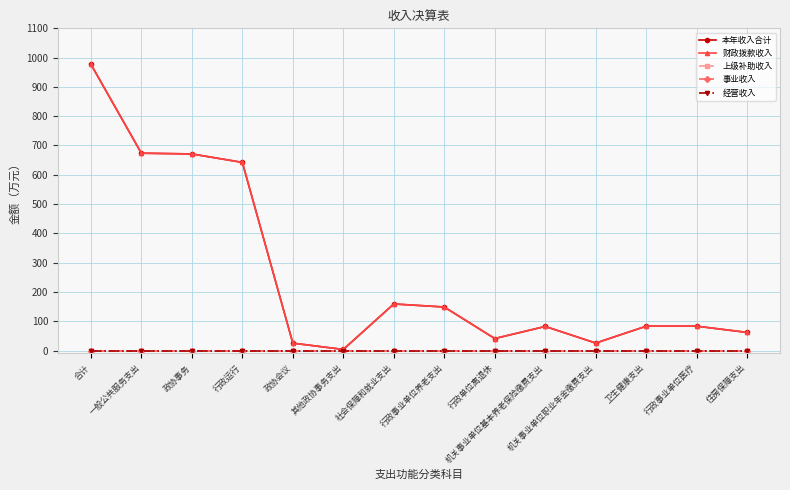

The 财政拨款收入 series shows 158.9 at 社会保障和就业支出. True or false?

True